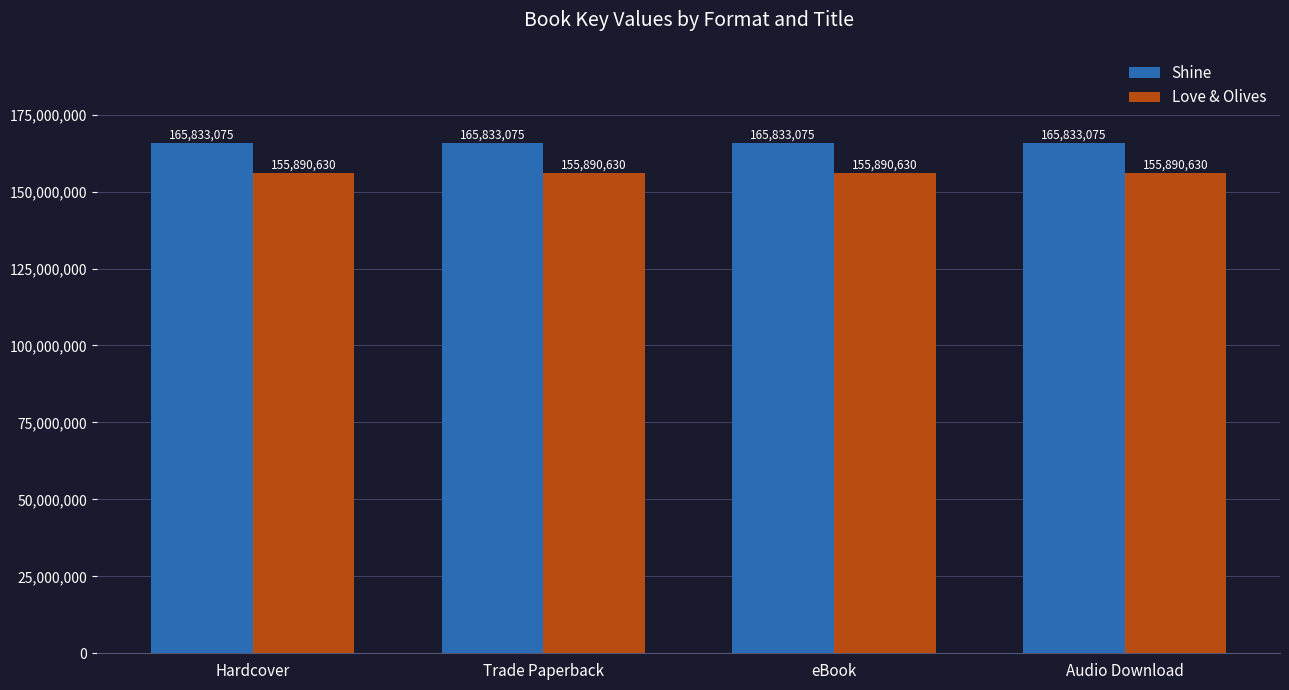

What value does the Love & Olives series have at Hardcover?

155890630